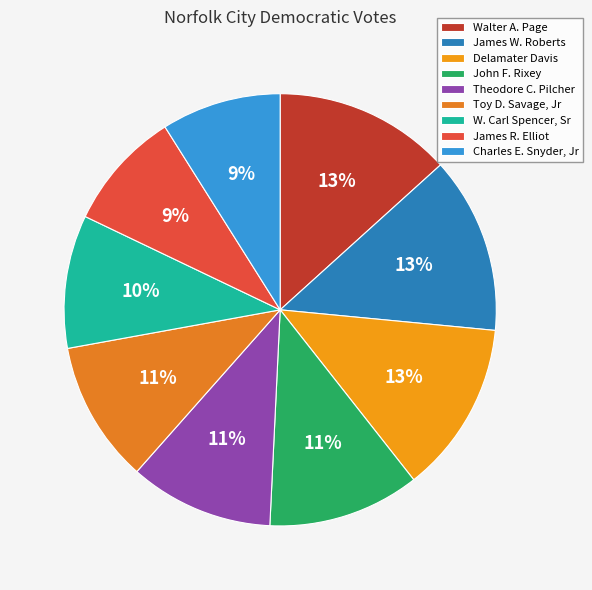

To the nearest percent, what is the difference between the largest and smallest slice percentages?

4%